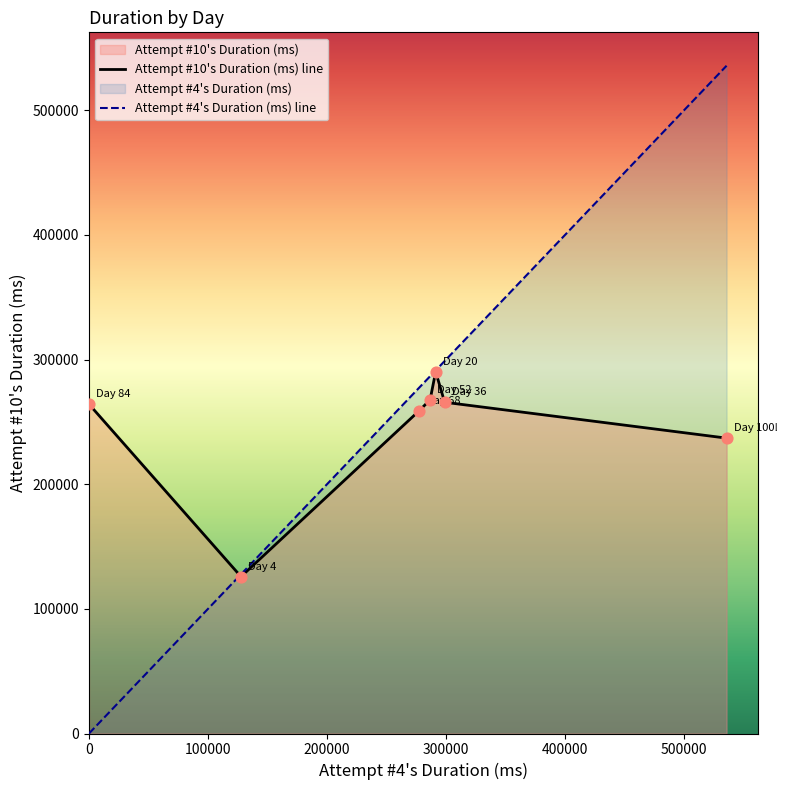

What are all the series names shown in the legend?

Attempt #4's Duration (ms), Attempt #10's Duration (ms)